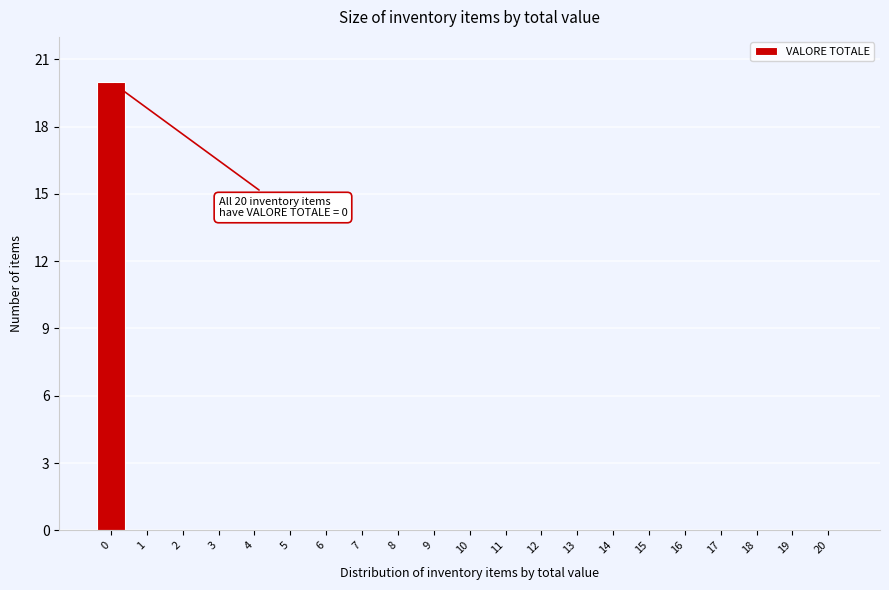

Reading left to right, transcribe all the data shown in this chart.

0=20	1=0	2=0	3=0	4=0	5=0	6=0	7=0	8=0	9=0	10=0	11=0	12=0	13=0	14=0	15=0	16=0	17=0	18=0	19=0	20=0